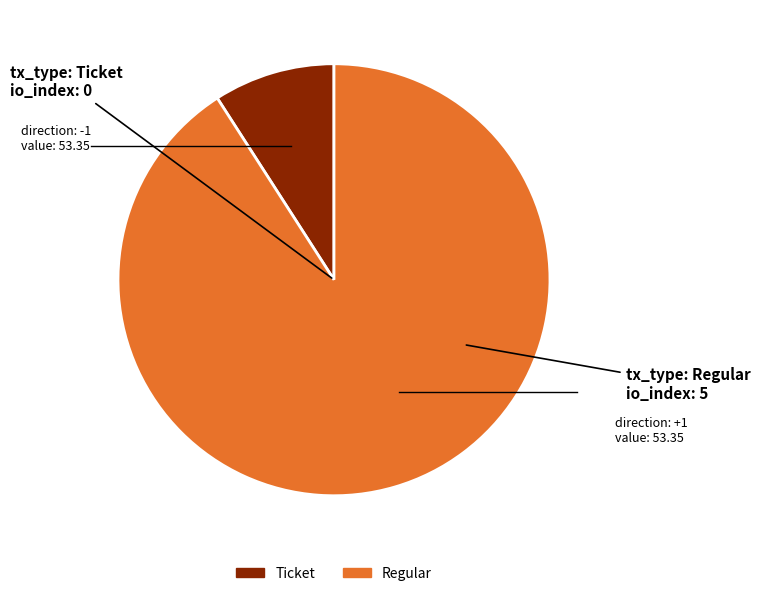

Combined, do Ticket and Regular account for over 50%?

Yes